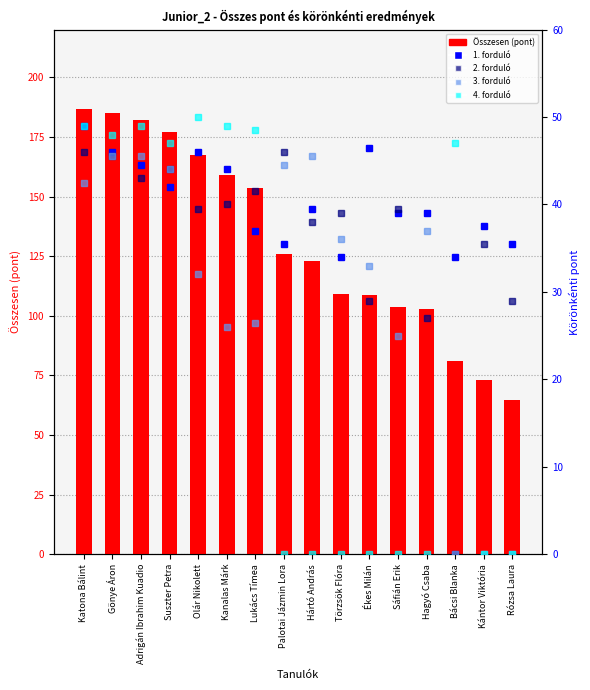

How many groups of bars are there?

16